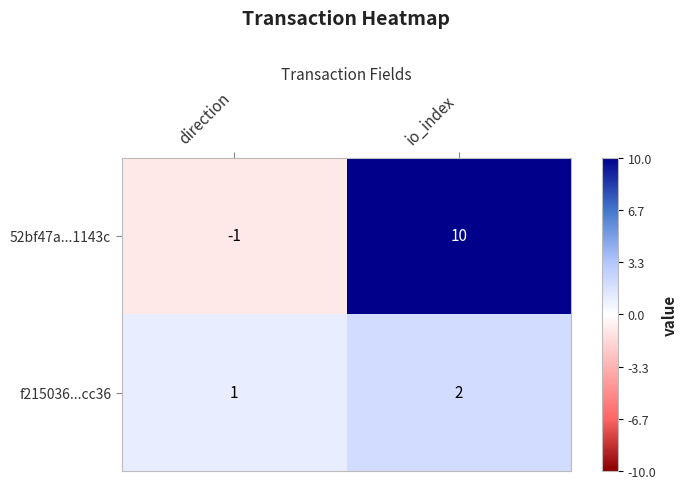

Which series changed the most between direction and io_index?

52bf47a...1143c